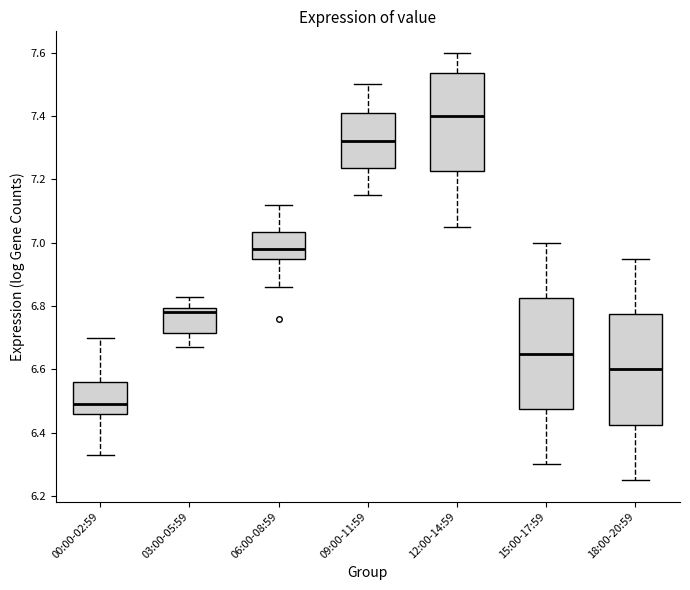

Which box has the highest median line?

12:00-14:59